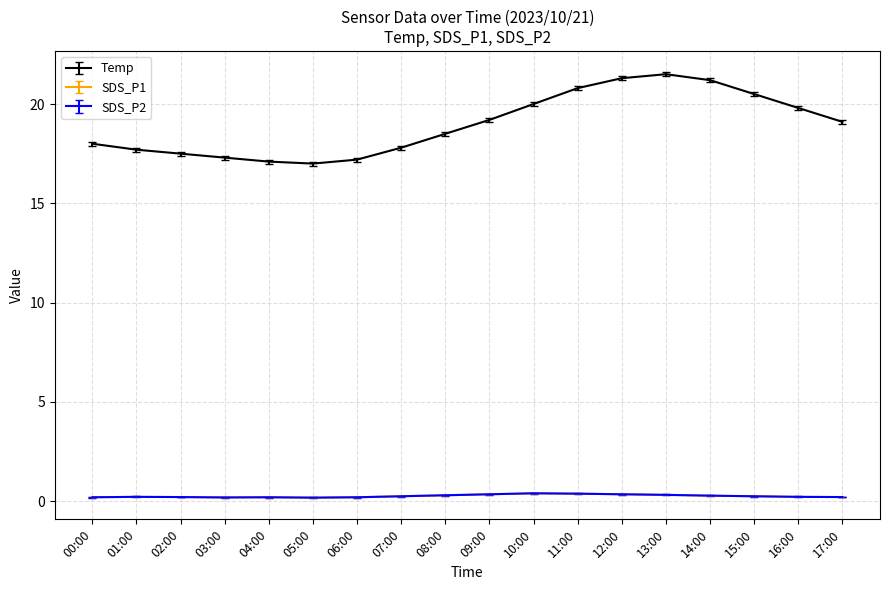

Read the SDS_P1 value at 04:00.

0.2